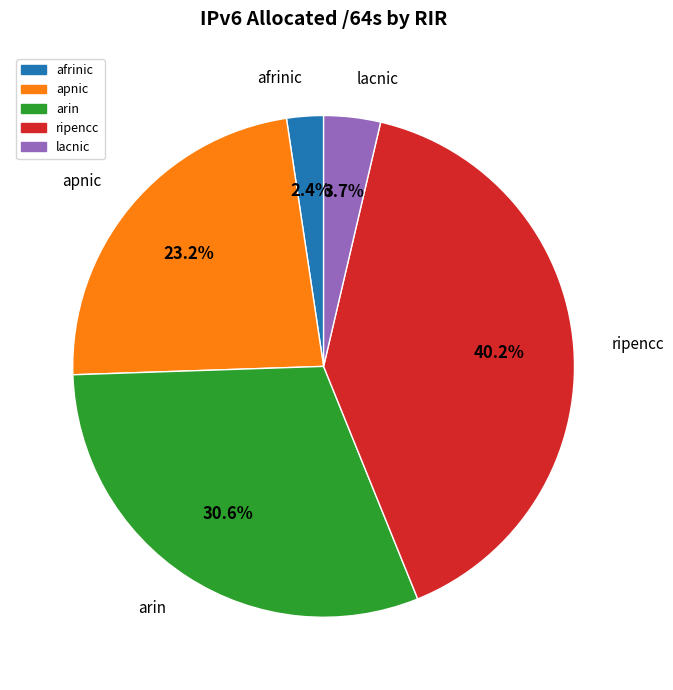

How much of the chart is everything except apnic?

76.8%